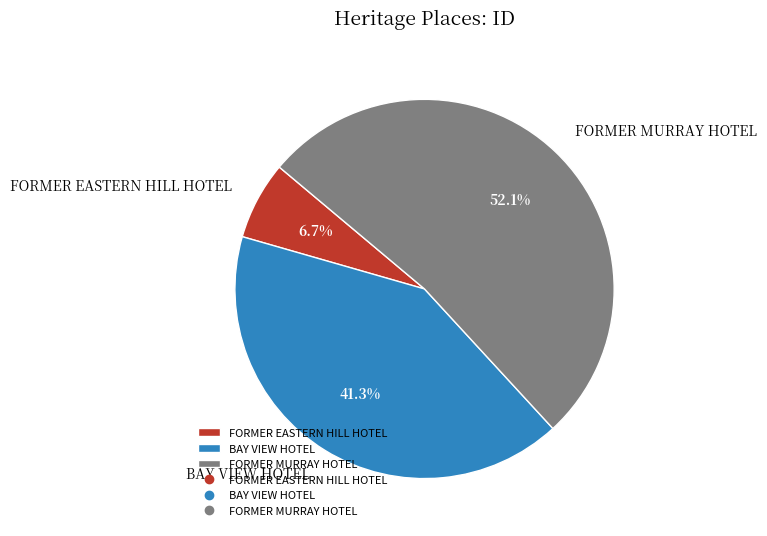

Count the number of slices in the pie.

3